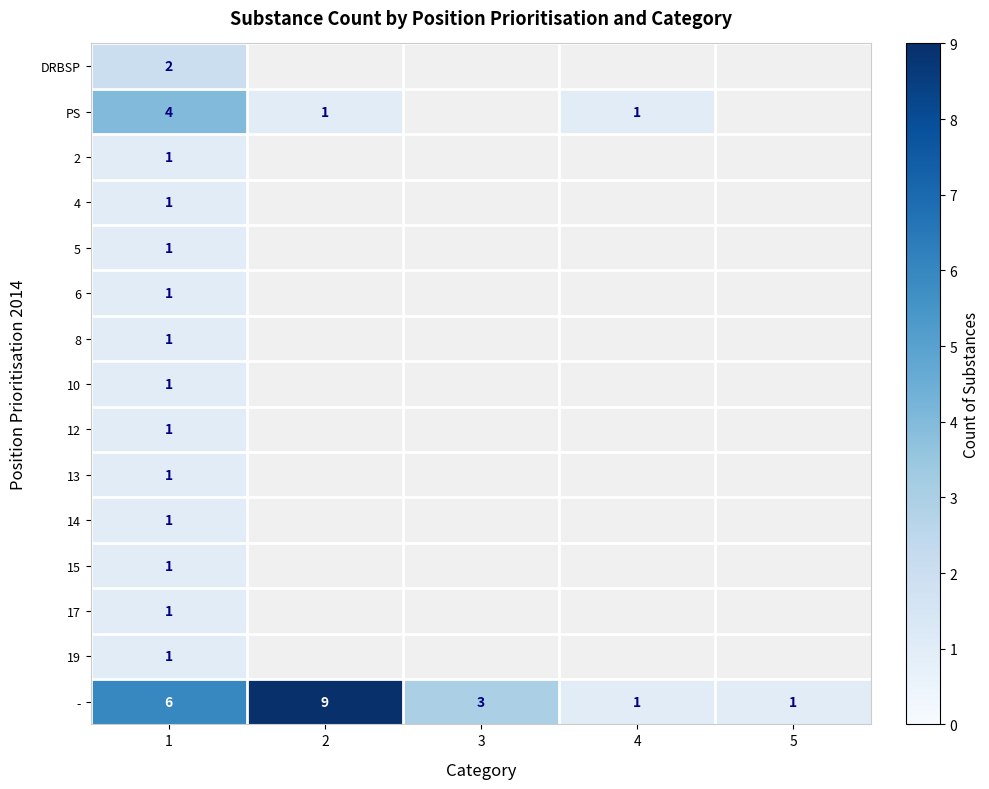

What is the maximum value for -?

9